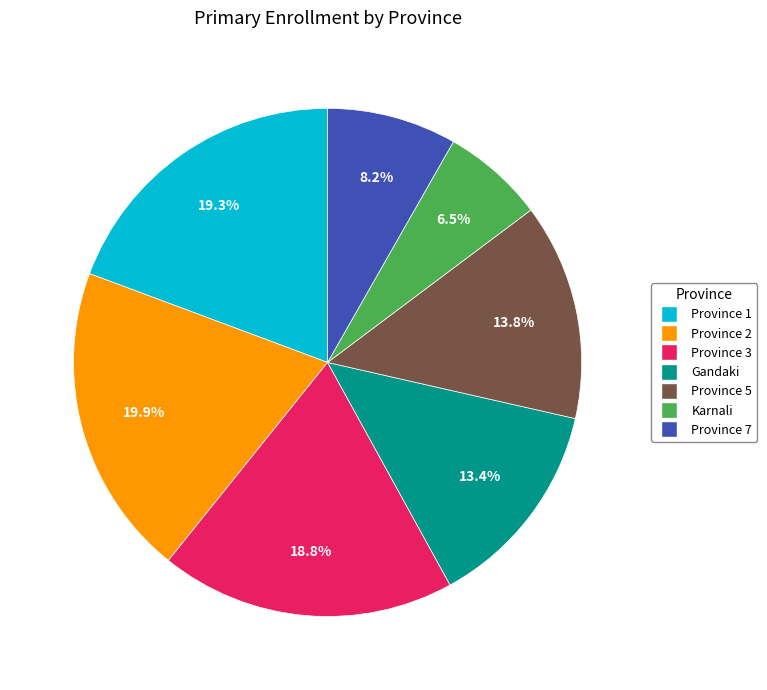

True or false: Karnali accounts for 1% of the total.

False